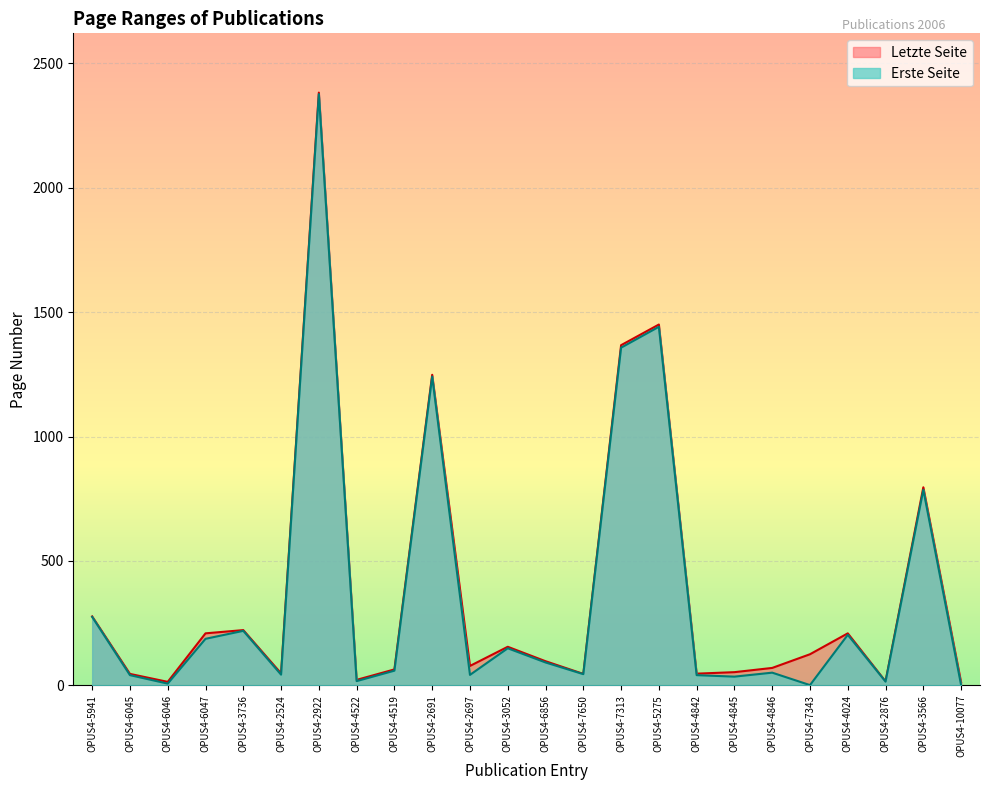

At which category does Erste Seite reach its first local valley?

OPUS4-6046